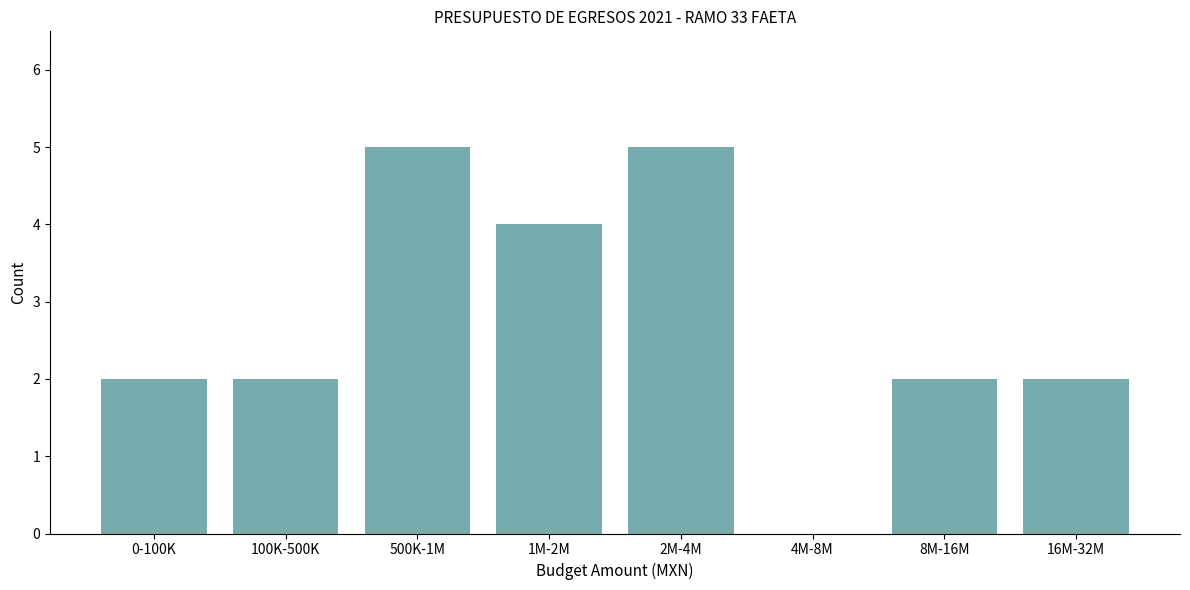

Reading left to right, extract all data points from this chart.

0-100K=2	100K-500K=2	500K-1M=5	1M-2M=4	2M-4M=5	4M-8M=0	8M-16M=2	16M-32M=2